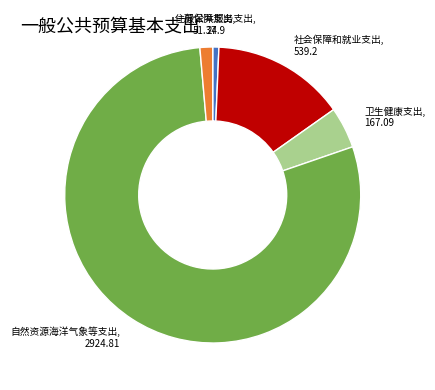

Is there a majority slice in this chart?

Yes